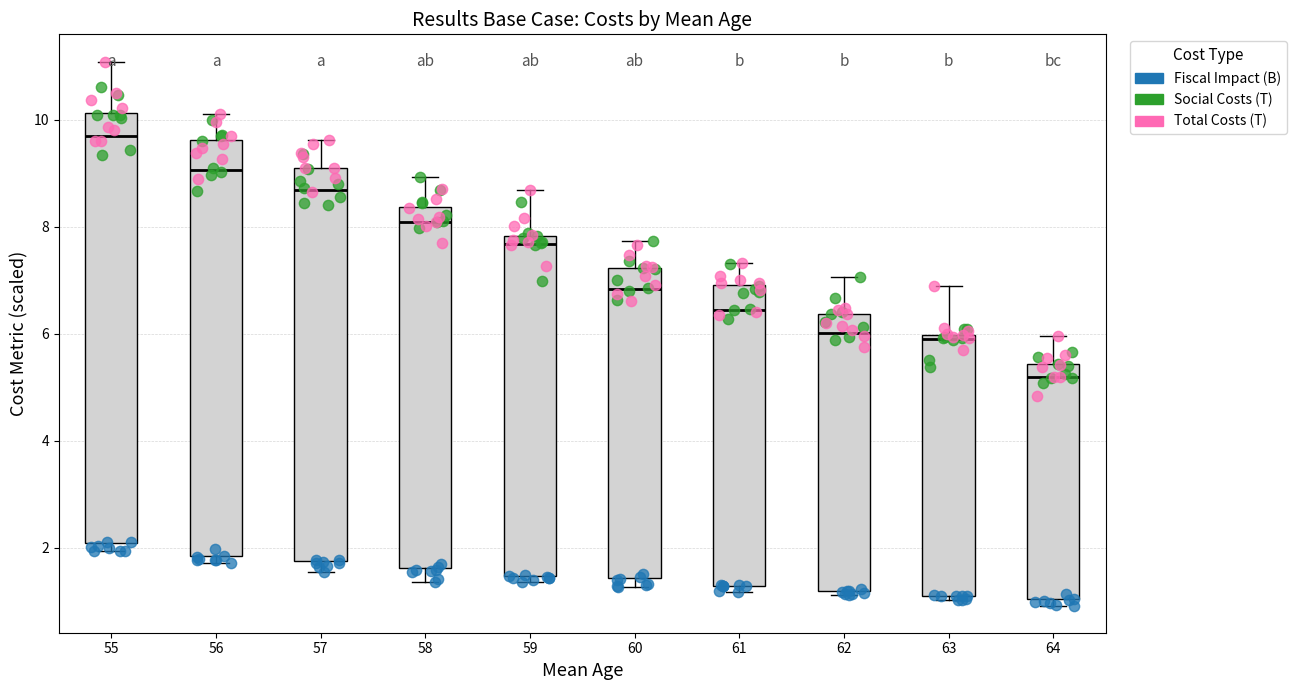

Reading left to right, transcribe this box plot: for each box, give where its median line is, the range the box spans, and where its two whiskers end, as read against the y-axis. The values are not printed on the chart, so give them approximately, as read against the axis.

55: median 9.8, box 2.0 to 10.2, whiskers 2.0 (just below the box's lower edge) to 11.0
56: median 9.0, box 1.8 to 9.6, whiskers 1.8 (just below the box's lower edge) to 10.2
57: median 8.6, box 1.8 to 9.0, whiskers 1.6 to 9.6
58: median 8.0, box 1.6 to 8.4, whiskers 1.4 to 9.0
59: median 7.6, box 1.4 to 7.8, whiskers 1.4 (just below the box's lower edge) to 8.6
60: median 6.8, box 1.4 to 7.2, whiskers 1.2 to 7.8
61: median 6.4, box 1.2 to 7.0, whiskers 1.2 (just below the box's lower edge) to 7.4
62: median 6.0, box 1.2 to 6.4, whiskers 1.2 (just below the box's lower edge) to 7.0
63: median 6.0 (just below the box's upper edge), box 1.2 to 6.0, whiskers 1.0 to 6.8
64: median 5.2, box 1.0 to 5.4, whiskers 1.0 (just below the box's lower edge) to 6.0